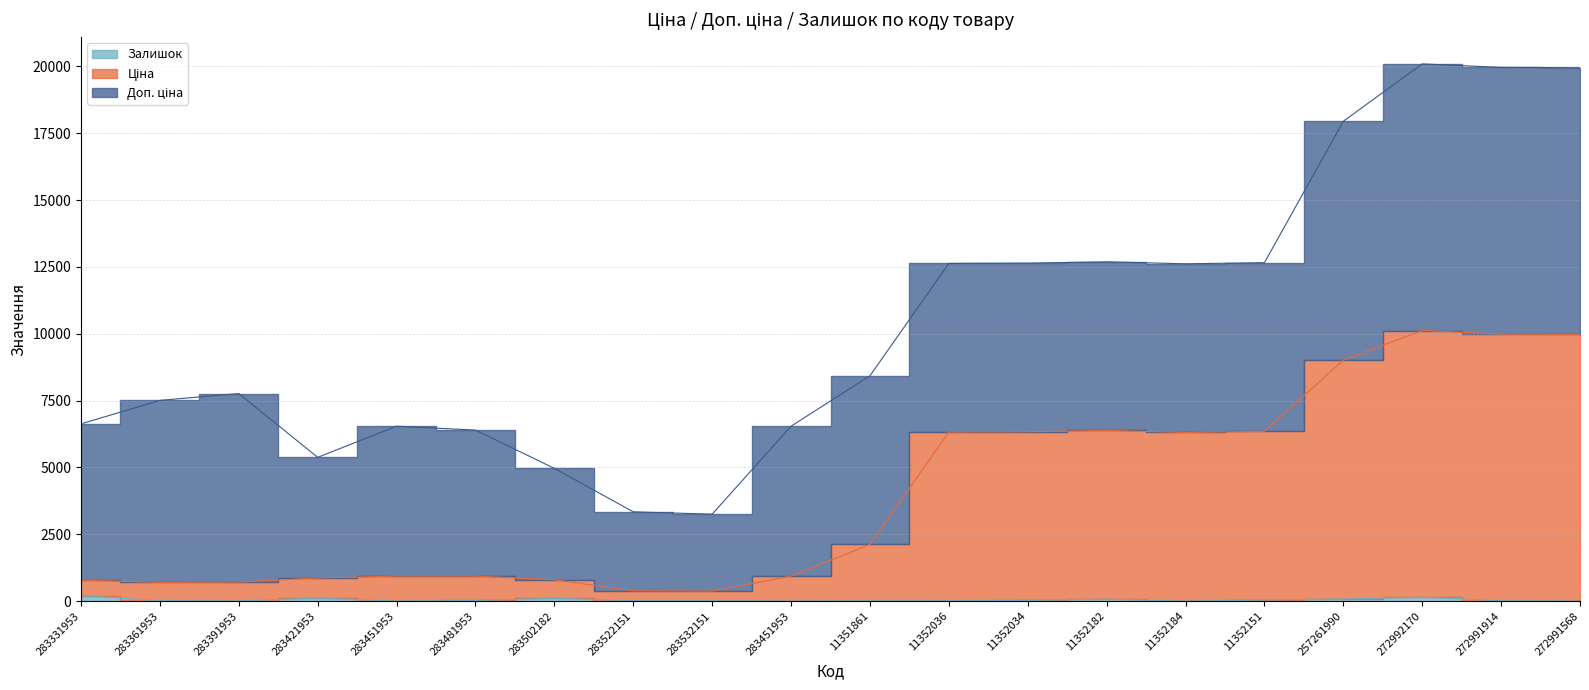

What is the difference between the maximum and minimum values in the Залишок series?

202.0